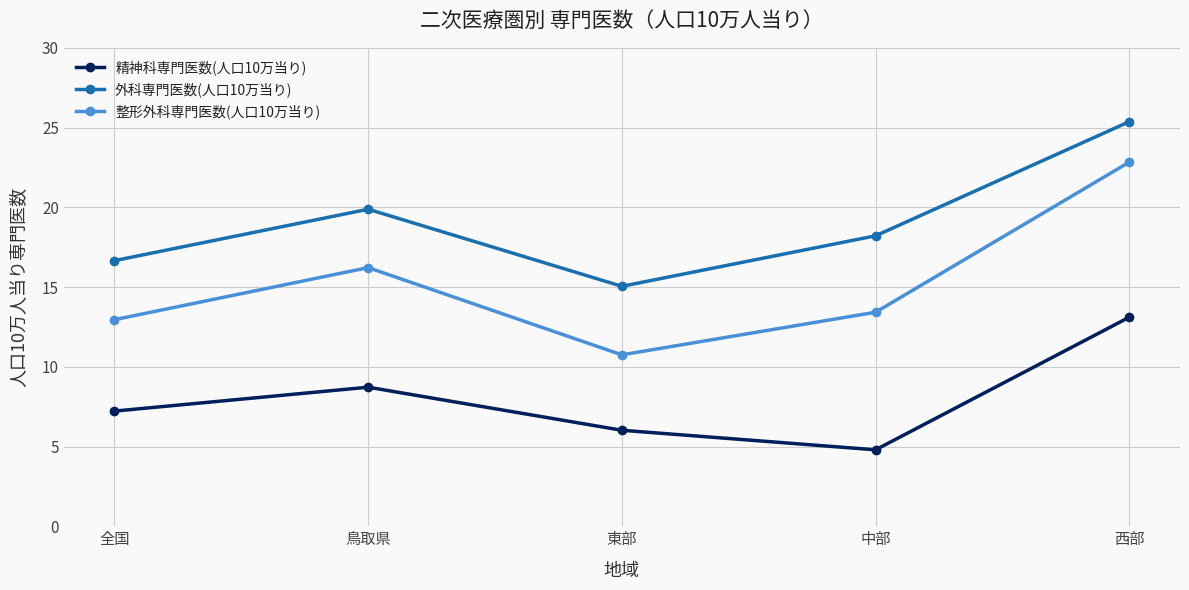

Reading left to right, list all the values displayed in this chart.

精神科専門医数(人口10万当り): 7.2	8.7	6.0	4.8	13.1
外科専門医数(人口10万当り): 16.7	19.9	15.0	18.2	25.4
整形外科専門医数(人口10万当り): 13.0	16.2	10.7	13.4	22.8